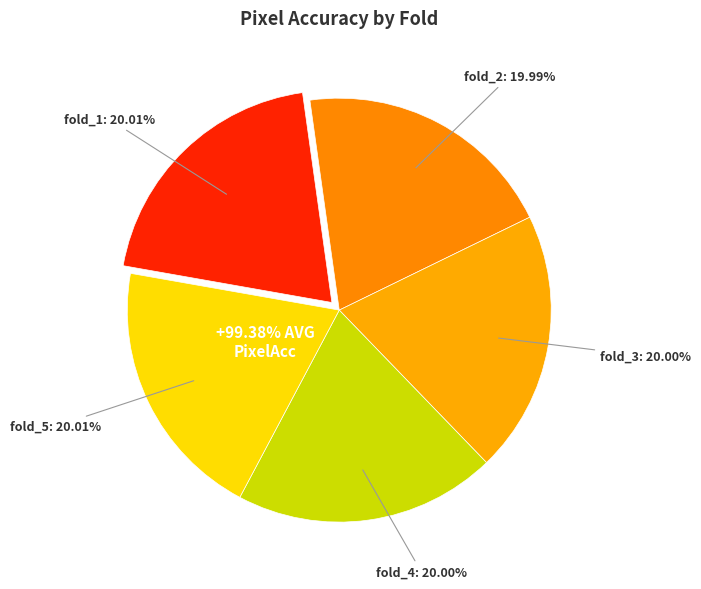

To the nearest percent, what is the average slice percentage?

20%